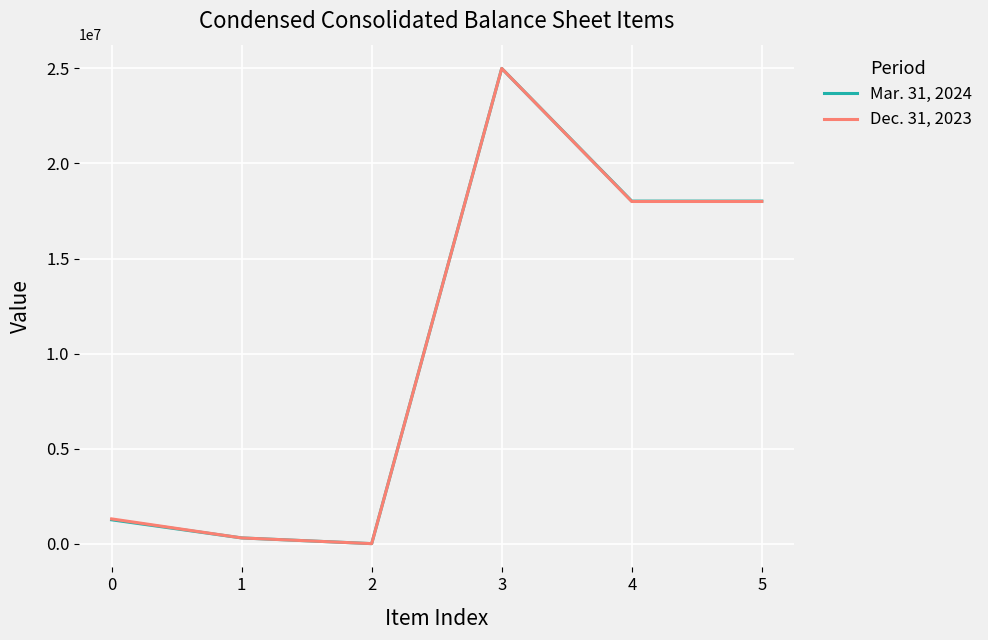

Rank the series at 5 from highest to lowest value.

Mar. 31, 2024, Dec. 31, 2023